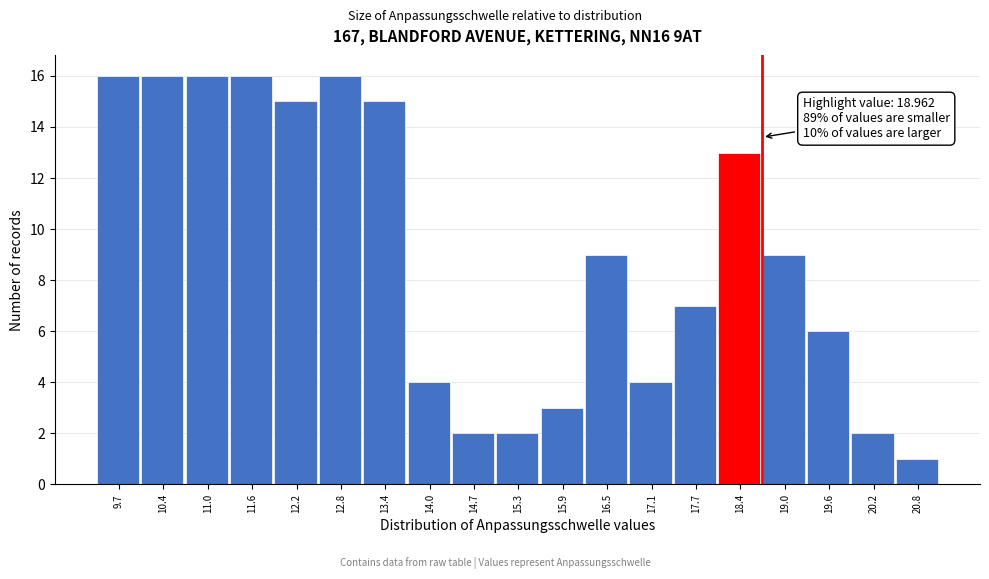

Reading left to right, transcribe all the data shown in this chart.

16	16	16	16	15	16	15	4	2	2	3	9	4	7	13	9	6	2	1